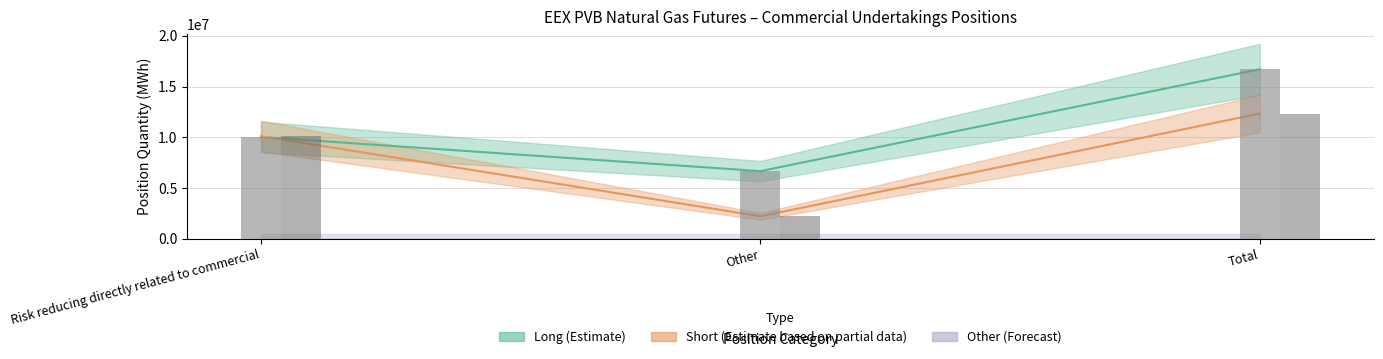

Reading left to right, list all the values displayed in this chart.

Risk reducing (Long): 10030536	6669470	16700006
Risk reducing (Short): 10116980	2219550	12336530